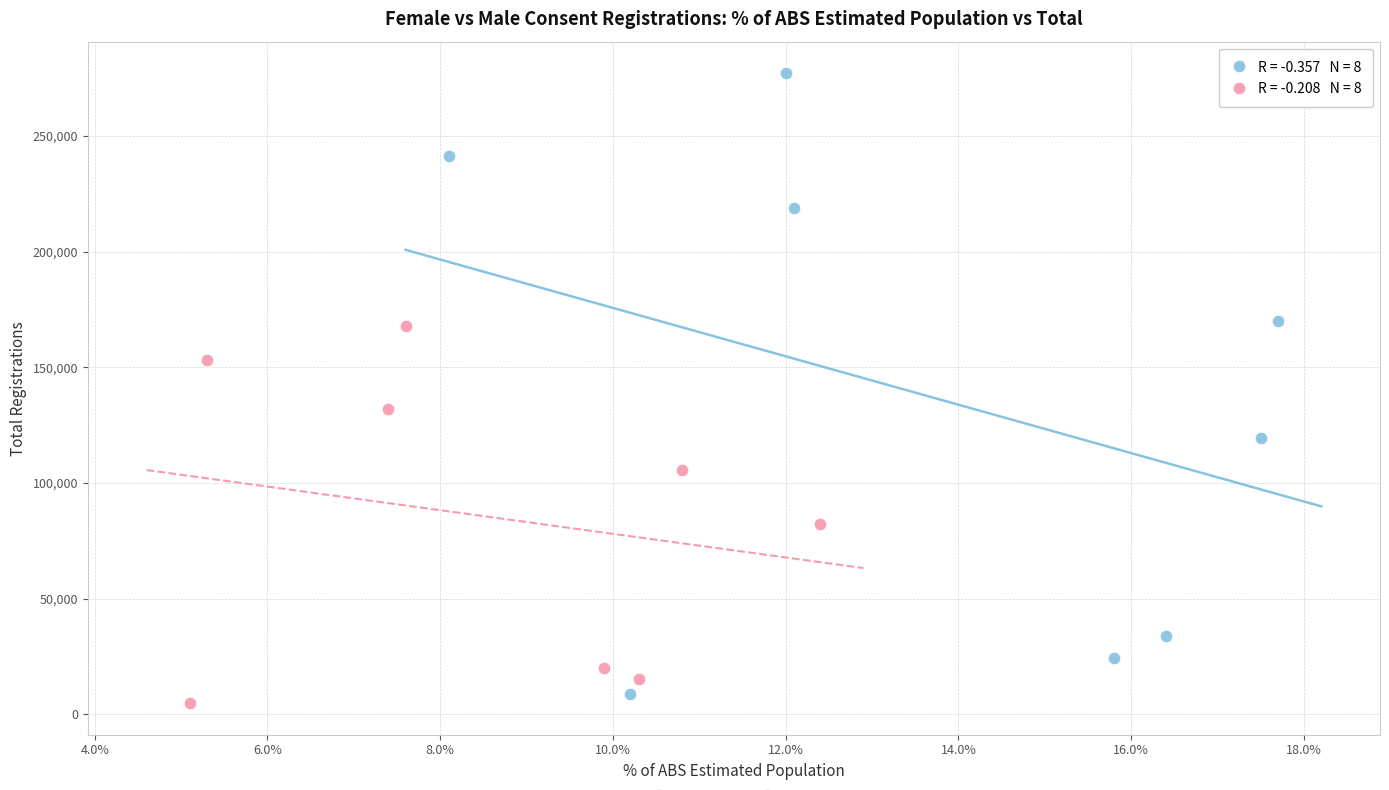

Which series reaches the maximum Y coordinate?

Female